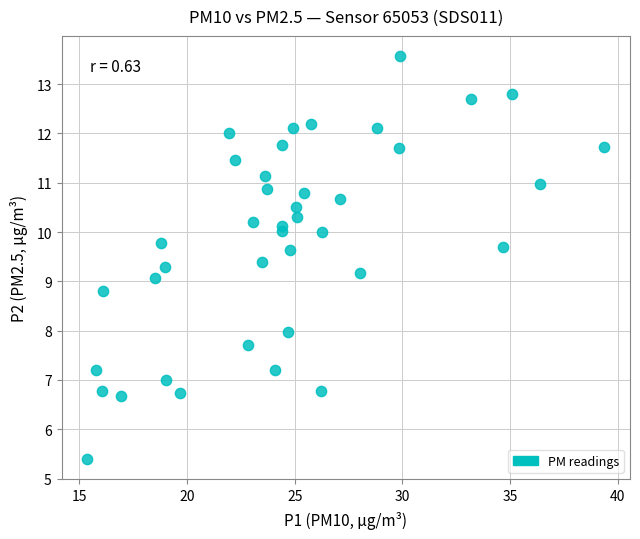

What is the range of X values (max minus min)?

24.0